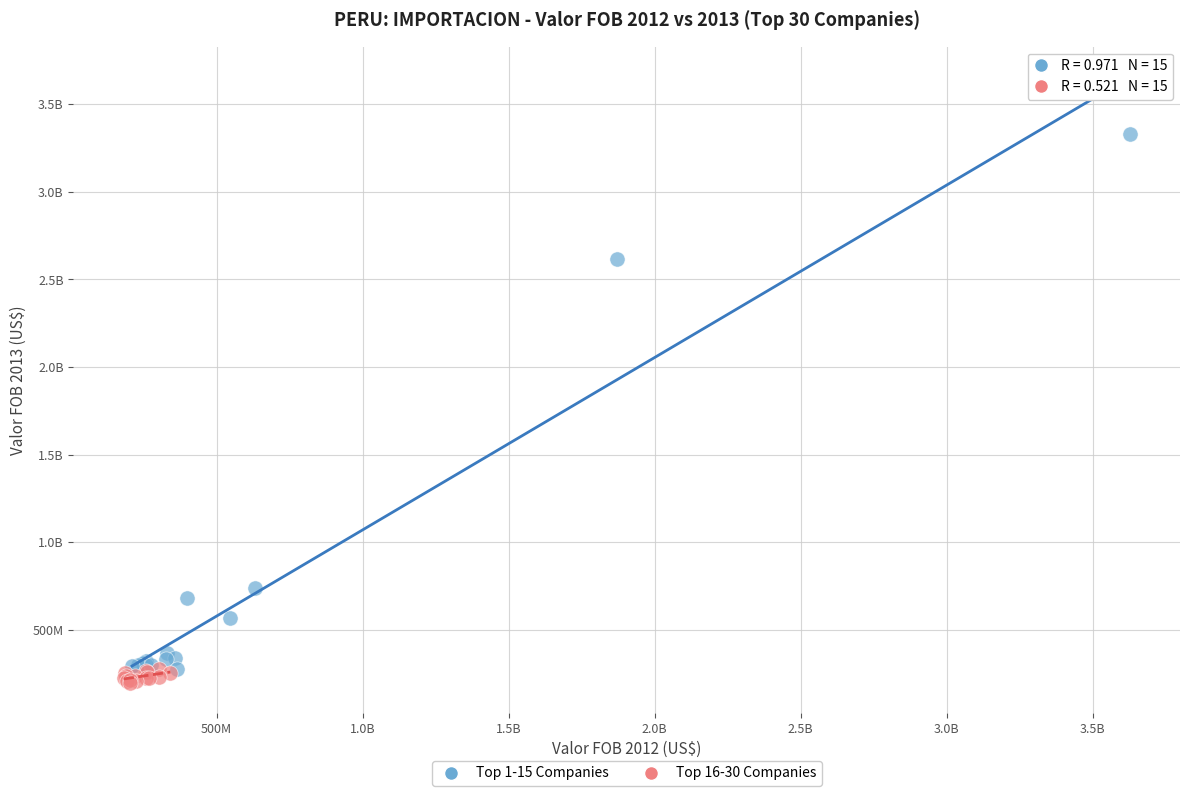

What are all the series names shown in the legend?

Top 1-15 Companies, Top 16-30 Companies